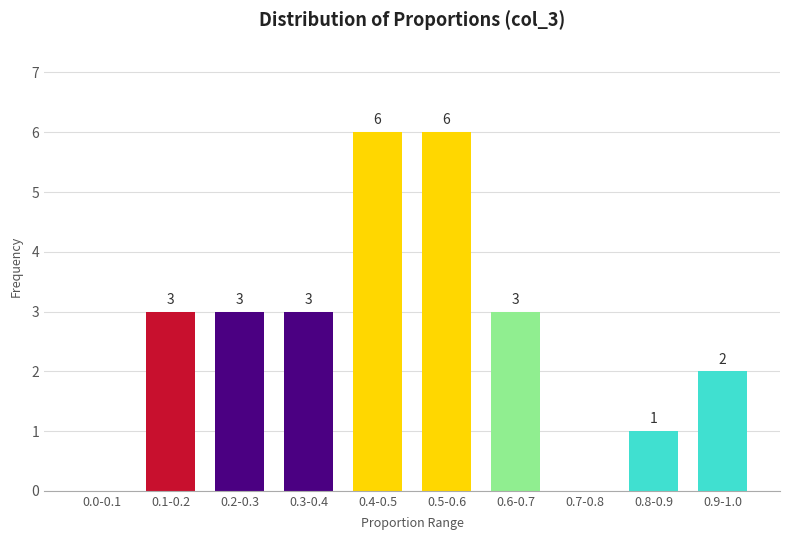

Reading left to right, extract all data points from this chart.

0.0-0.1=0	0.1-0.2=3	0.2-0.3=3	0.3-0.4=3	0.4-0.5=6	0.5-0.6=6	0.6-0.7=3	0.7-0.8=0	0.8-0.9=1	0.9-1.0=2